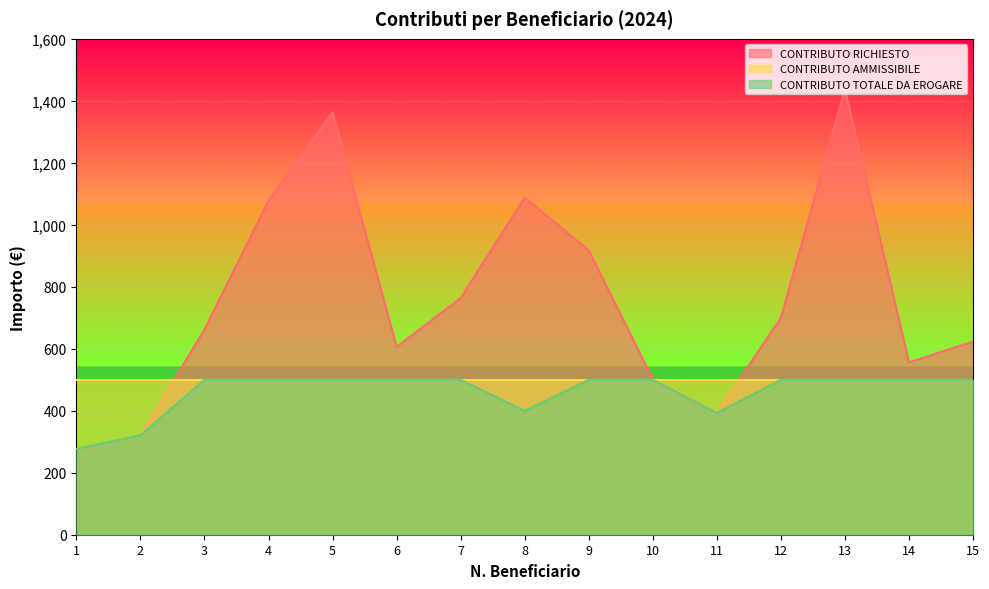

True or false: CONTRIBUTO TOTALE DA EROGARE and CONTRIBUTO RICHIESTO intersect in this chart.

False